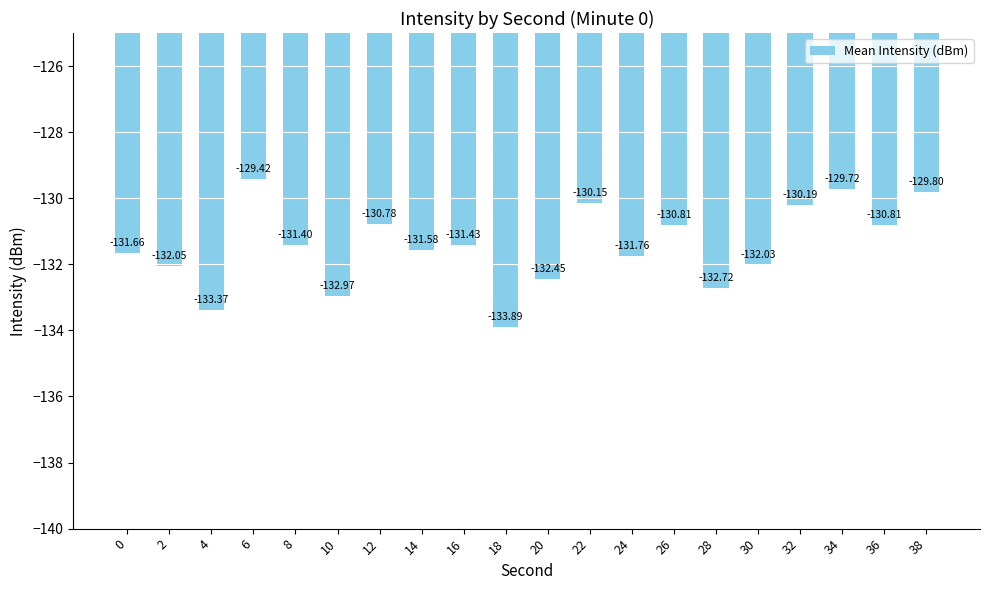

How many bars are there in total?

20